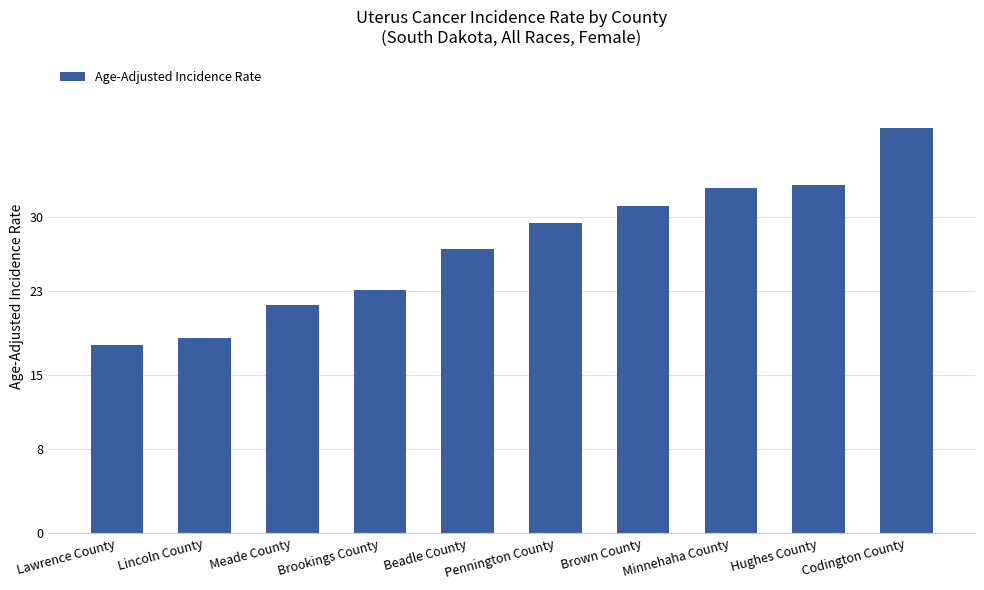

What is the difference between the maximum and minimum values?

20.6